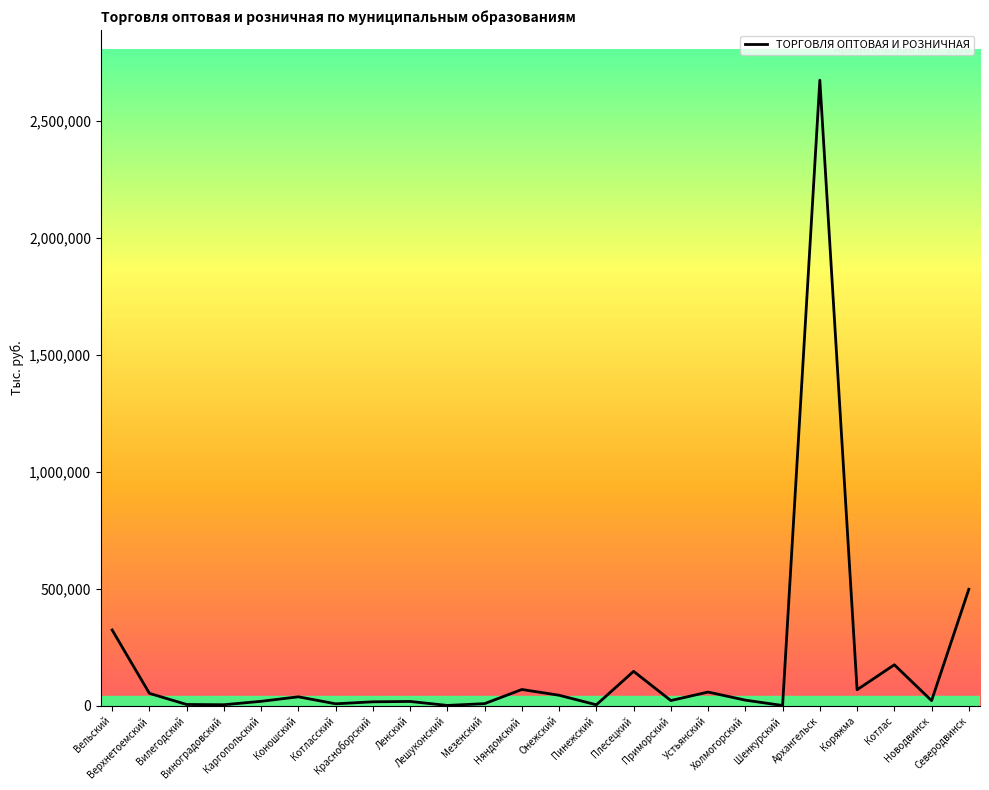

At which label is the value closest to 1337504?

Северодвинск